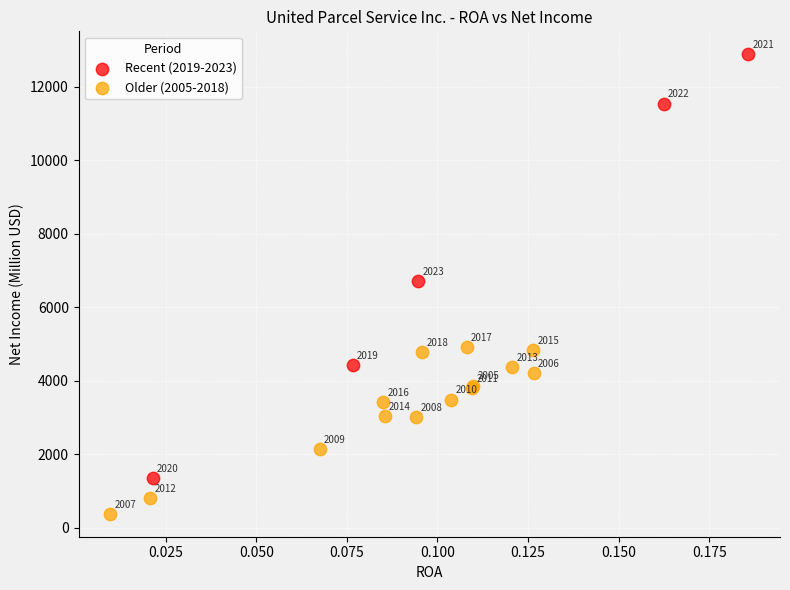

Which series has the widest spread of Y values?

Recent (2019-2023)